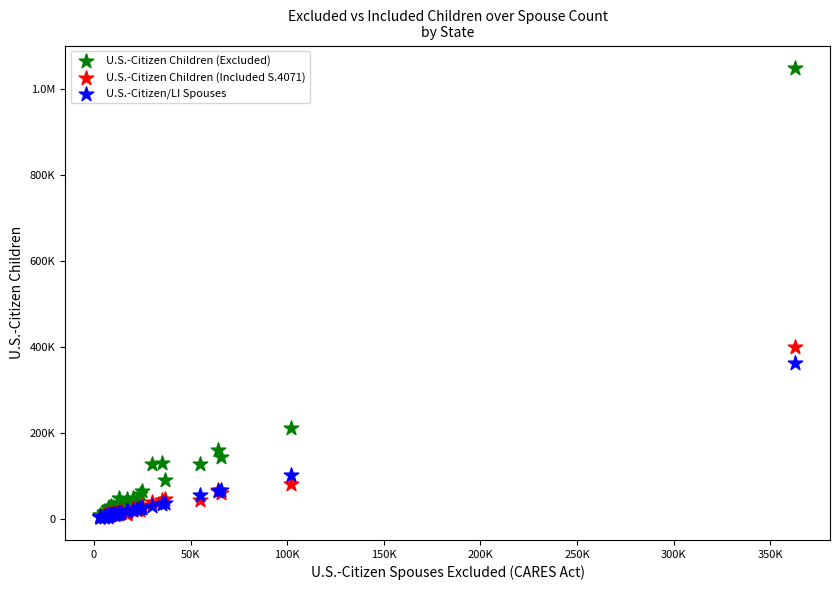

What are all the series names shown in the legend?

U.S.-Citizen Children (Excluded), U.S.-Citizen Children (Included S.4071), U.S.-Citizen/LI Spouses